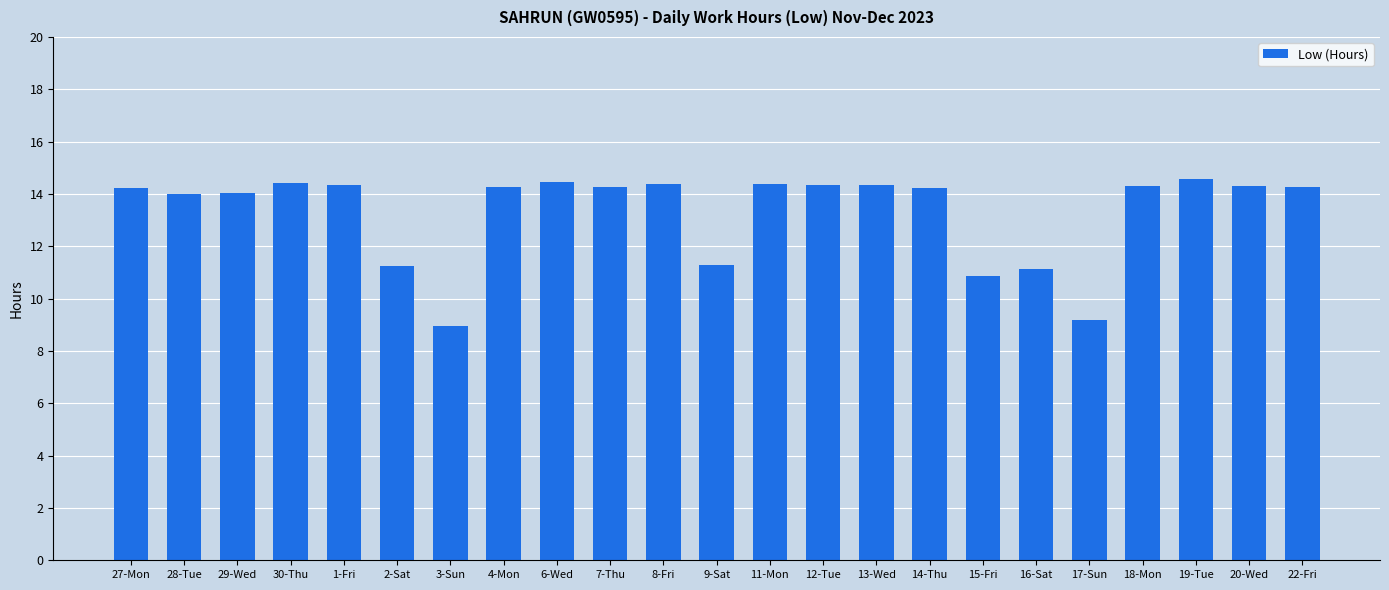

What position from the right is 30-Thu?

20